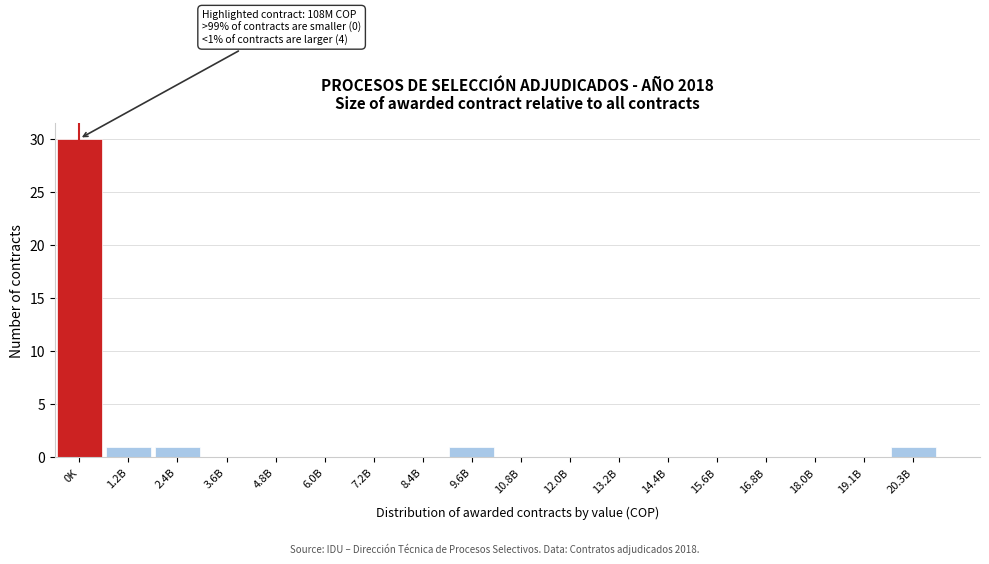

Reading left to right, what are all the values shown in this chart?

0K=30	1.2B=1	2.4B=1	3.6B=0	4.8B=0	6.0B=0	7.2B=0	8.4B=0	9.6B=1	10.8B=0	12.0B=0	13.2B=0	14.4B=0	15.6B=0	16.8B=0	18.0B=0	19.1B=0	20.3B=1